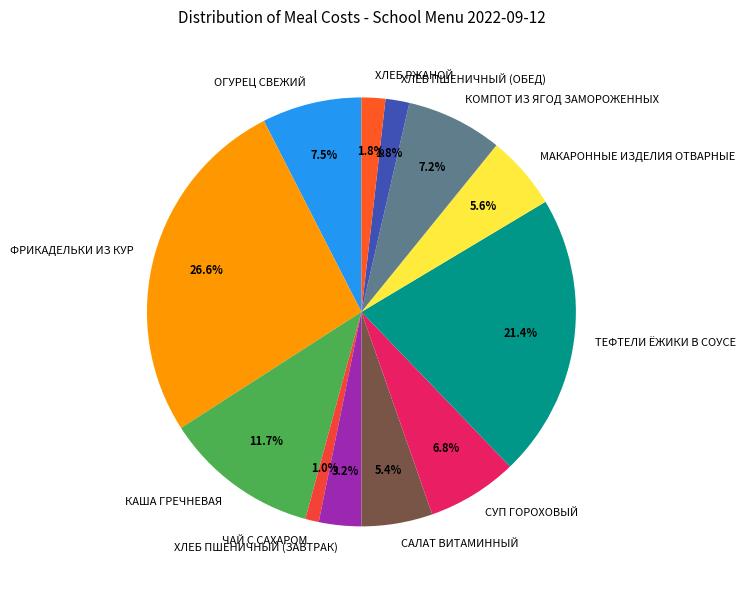

Between ФРИКАДЕЛЬКИ ИЗ КУР and КАША ГРЕЧНЕВАЯ, which is larger?

ФРИКАДЕЛЬКИ ИЗ КУР